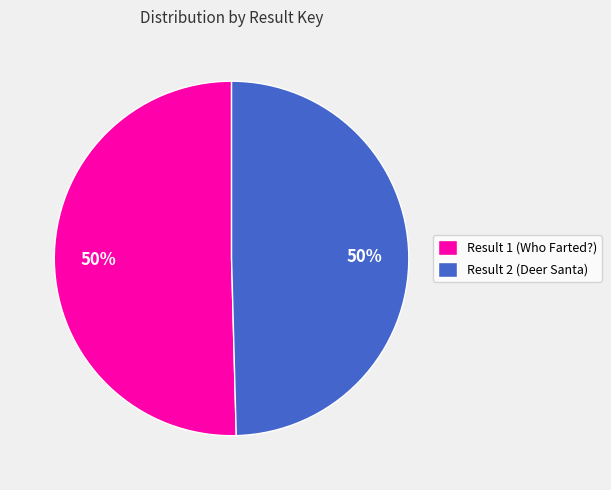

How many slices are in this pie chart?

2